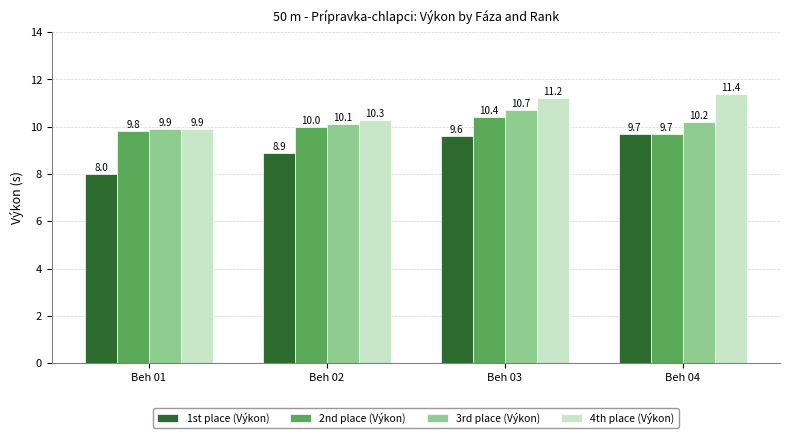

True or false: 4th place (Výkon) has a value of 9.9 at Beh 01.

True